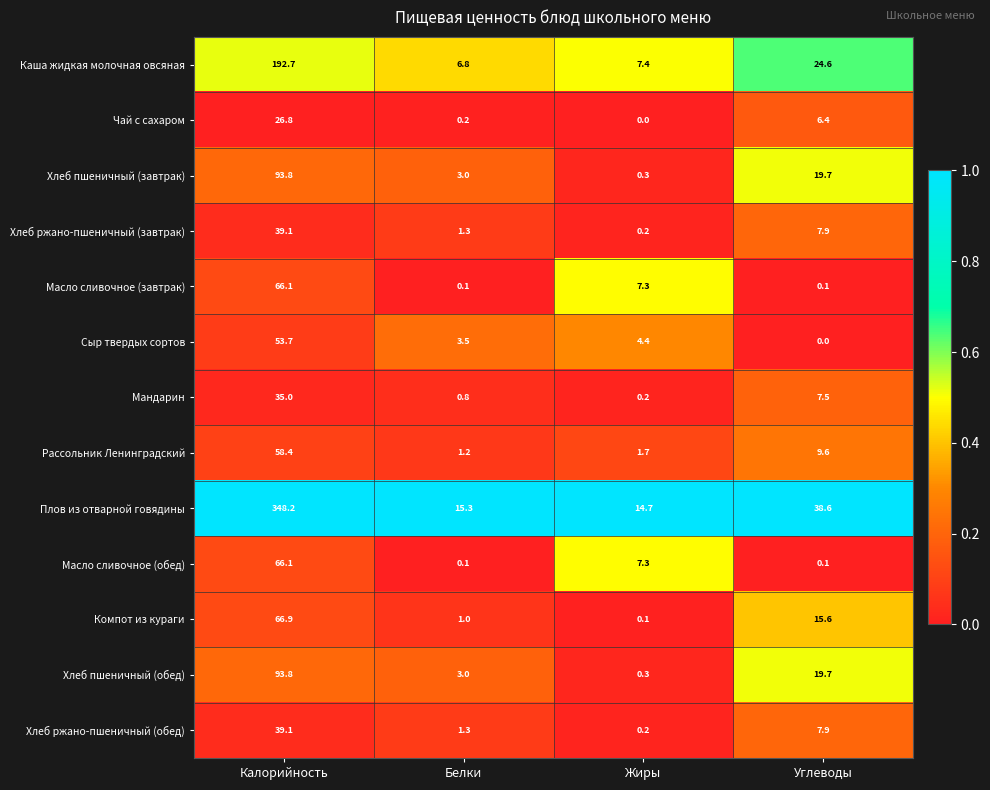

Which series changed the most between Калорийность and Жиры?

Плов из отварной говядины